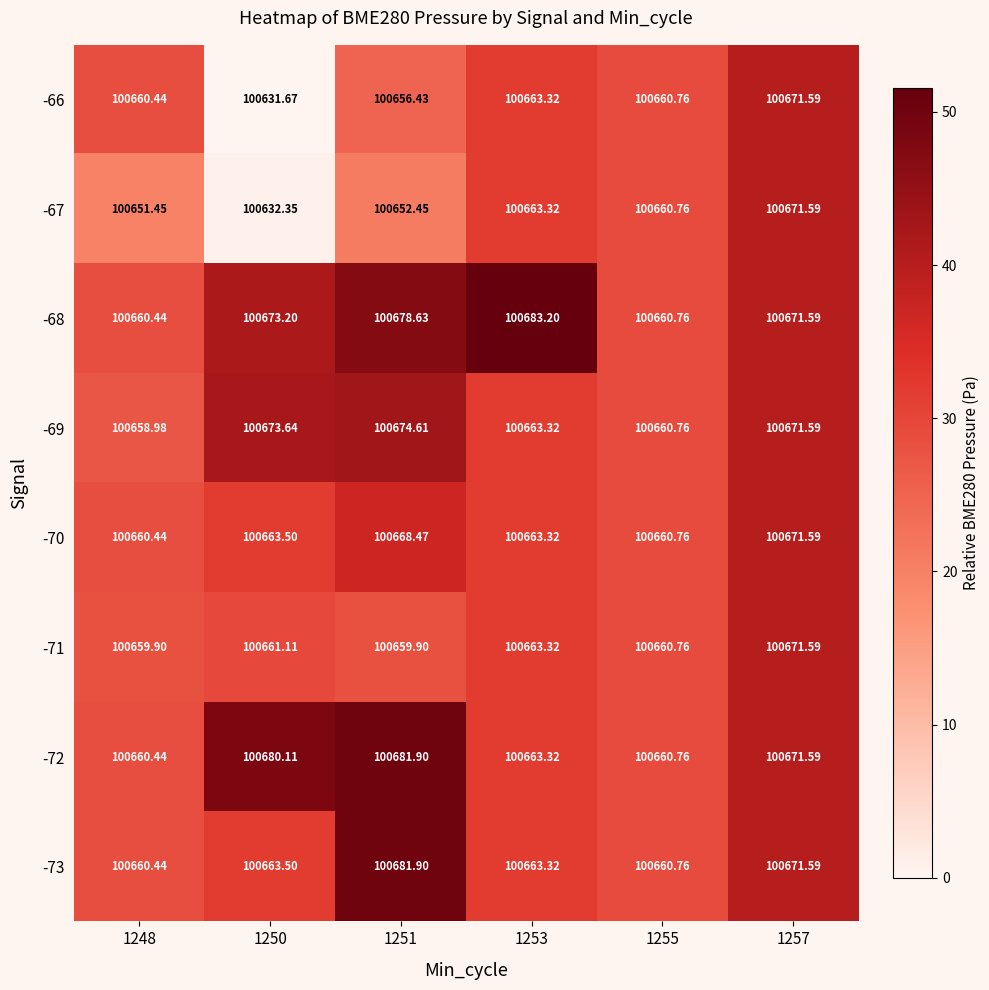

What is the spread (max minus min) of values at 1251?

29.4